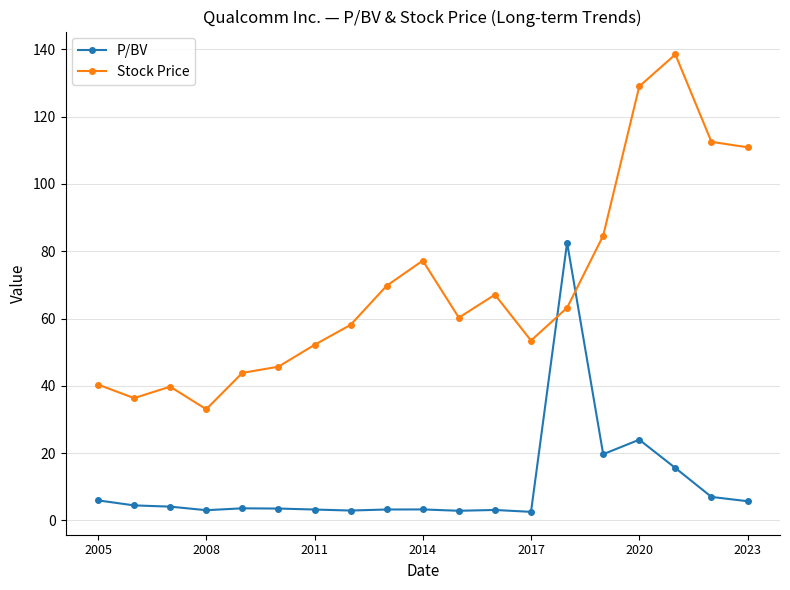

What is the greatest value displayed?

138.5